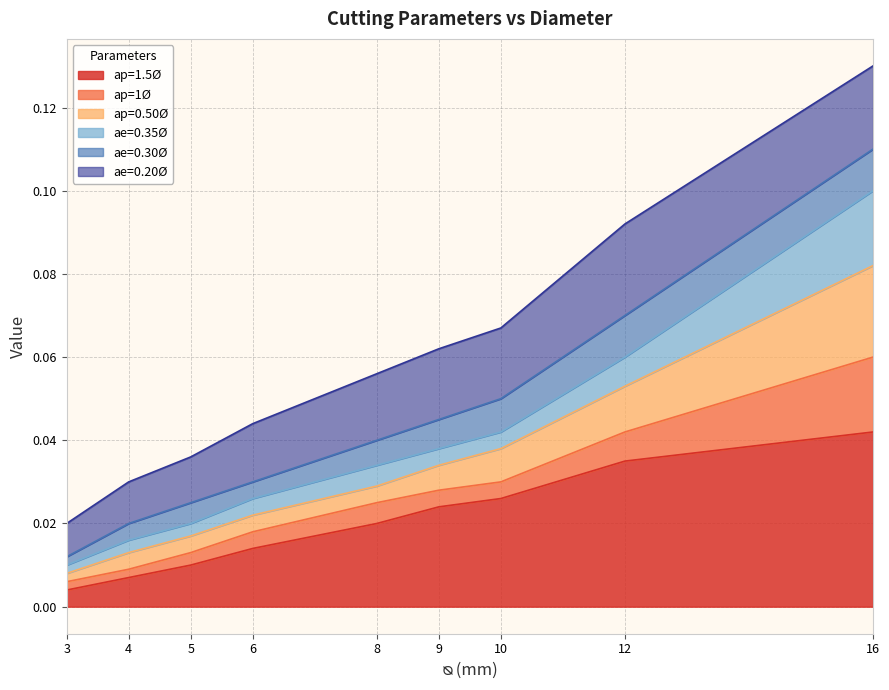

Which category has the highest value in the ap=1Ø series?

16